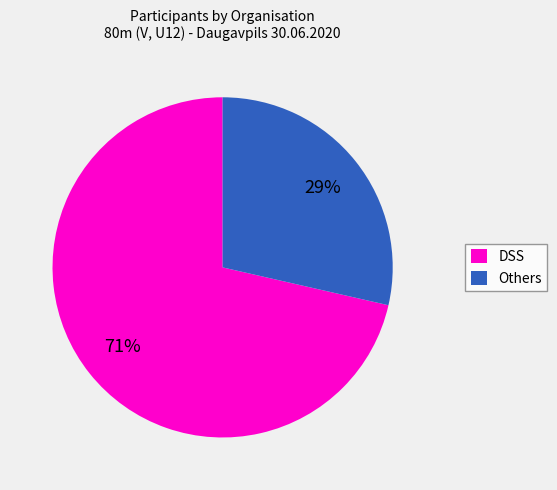

To the nearest percent, what percentage of the pie is DSS?

71%